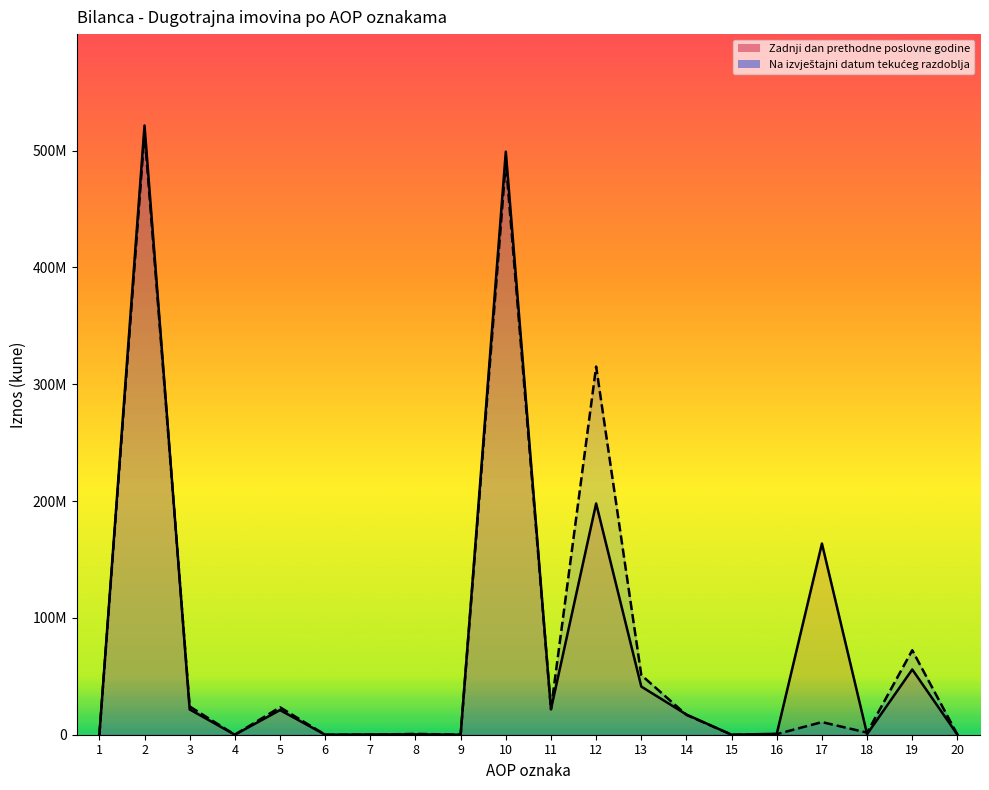

Reading right to left, what are all the values shown in this chart?

Zadnji dan prethodne poslovne godine: 37733	55869117	527407	163667247	794577	0	17283539	41226373	197967079	21833378	499168717	0	323640	229500	0	21079801	0	21632941	521566495	0
Na izvještajni datum: 37733	72302699	1807868	10795875	499890	0	16965752	51046378	315185625	21833378	490437465	0	712440	0	0	23467074	0	24179514	515381816	0